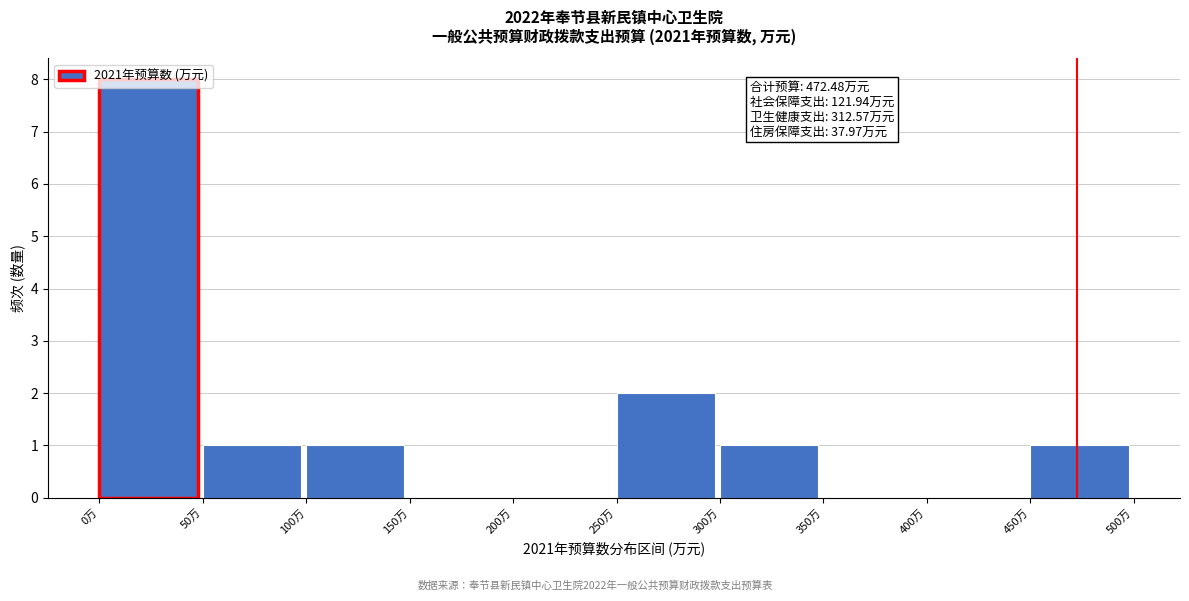

Over which range of the x-axis is the bar tallest?

0 to 50